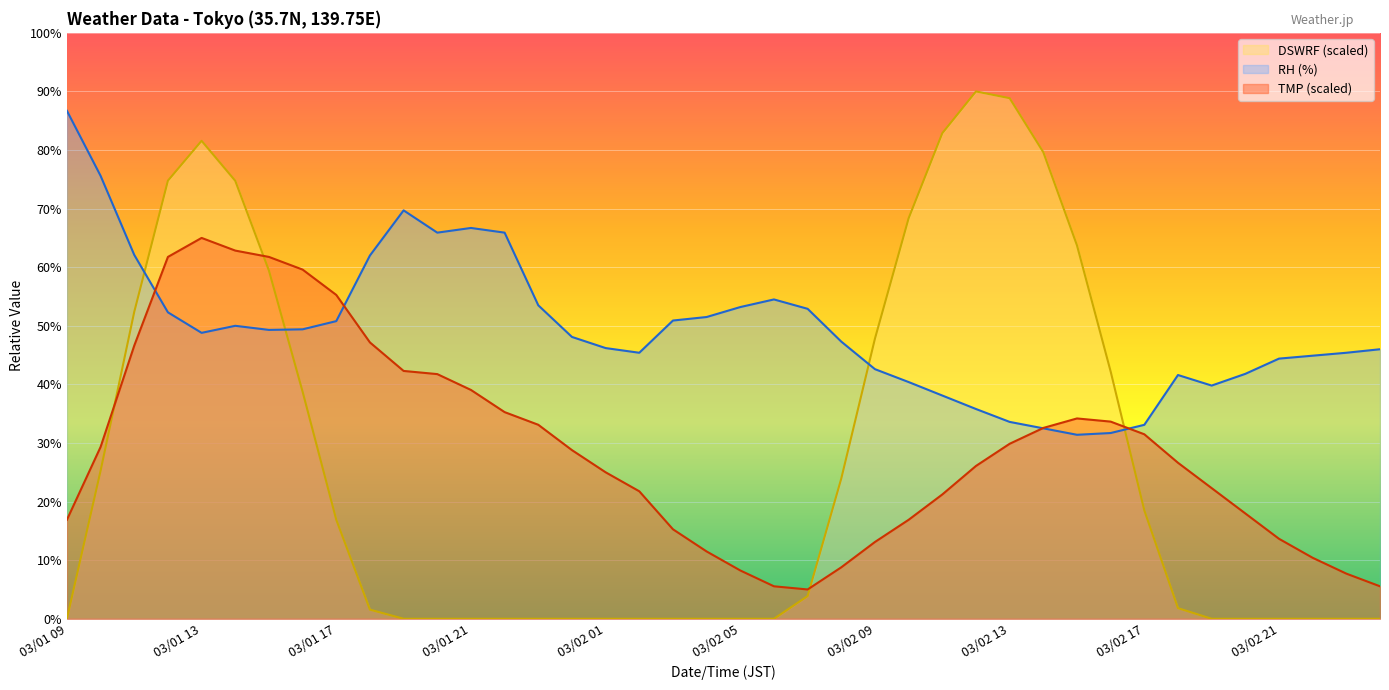

At which category does DSWRF reach its first local peak?

03/01 13